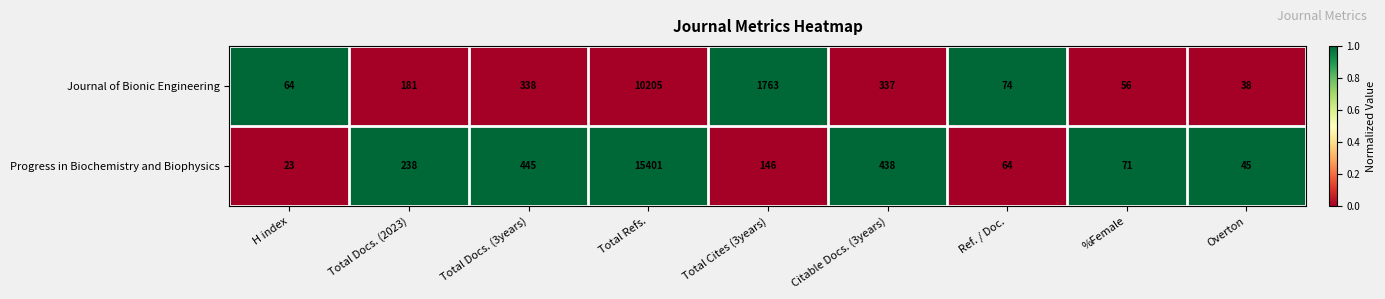

Is the value of Journal of Bionic Engineering at Ref. / Doc. greater than the value of Progress in Biochemistry and Biophysics at H index?

Yes